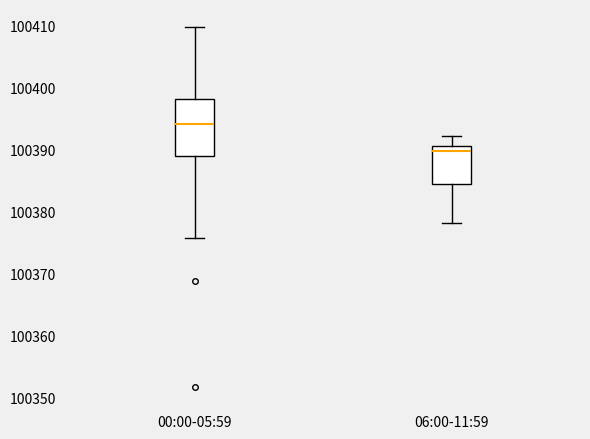

Which box has the highest median line?

00:00-05:59